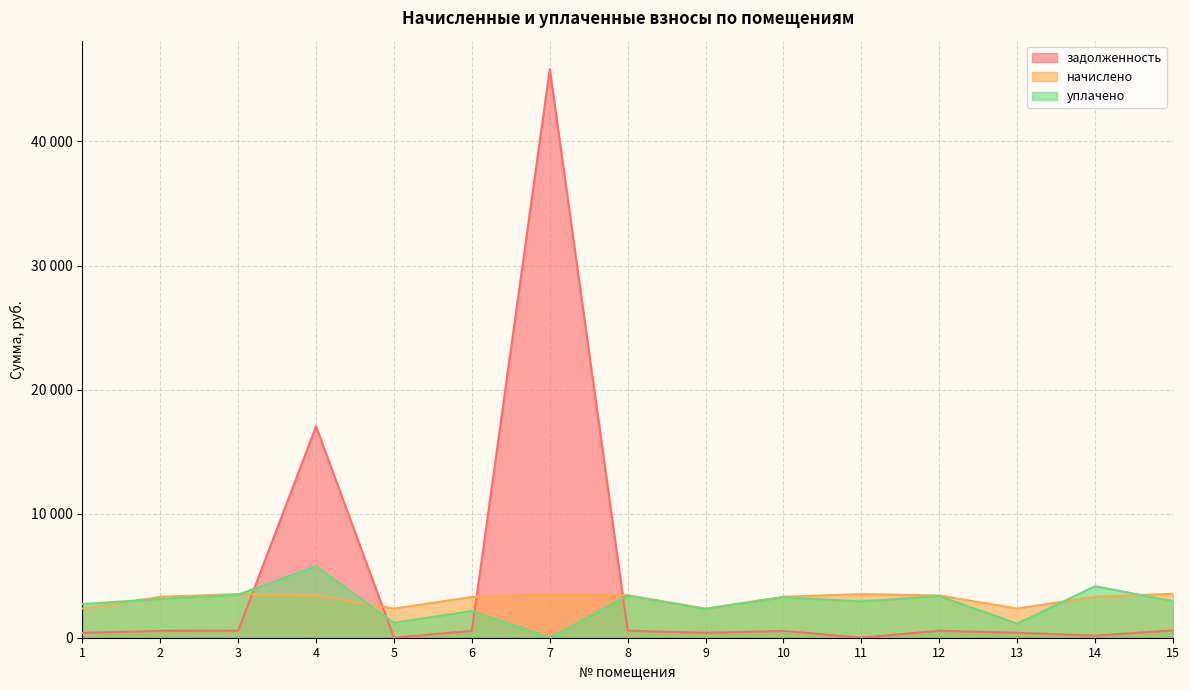

Reading left to right, transcribe all the data shown in this chart.

задолженность: 391.3	550.4	568.7	17041.6	0.0	553.6	45835.3	570.9	391.3	550.4	0.0	567.1	396.9	165.7	590.2
начислено: 2347.9	3302.5	3518.0	3425.6	2347.9	3287.0	3525.7	3425.6	2347.9	3302.5	3518.0	3402.5	2355.6	3302.5	3541.1
уплачено: 2712.7	3127.4	3472.0	5760.9	1210.0	2154.2	0.0	3386.9	2321.4	3265.1	2926.6	3364.1	1142.4	4149.1	2950.9